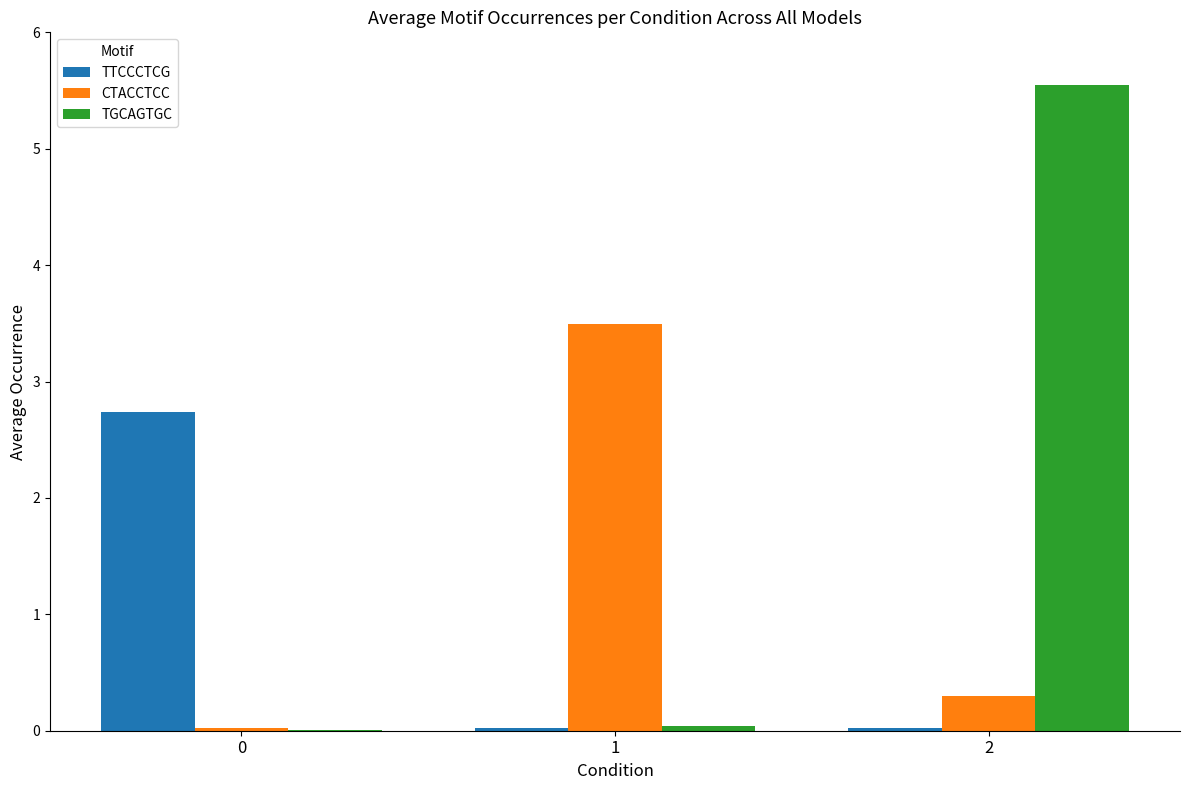

What are all the series names shown in the legend?

TTCCCTCG, CTACCTCC, TGCAGTGC